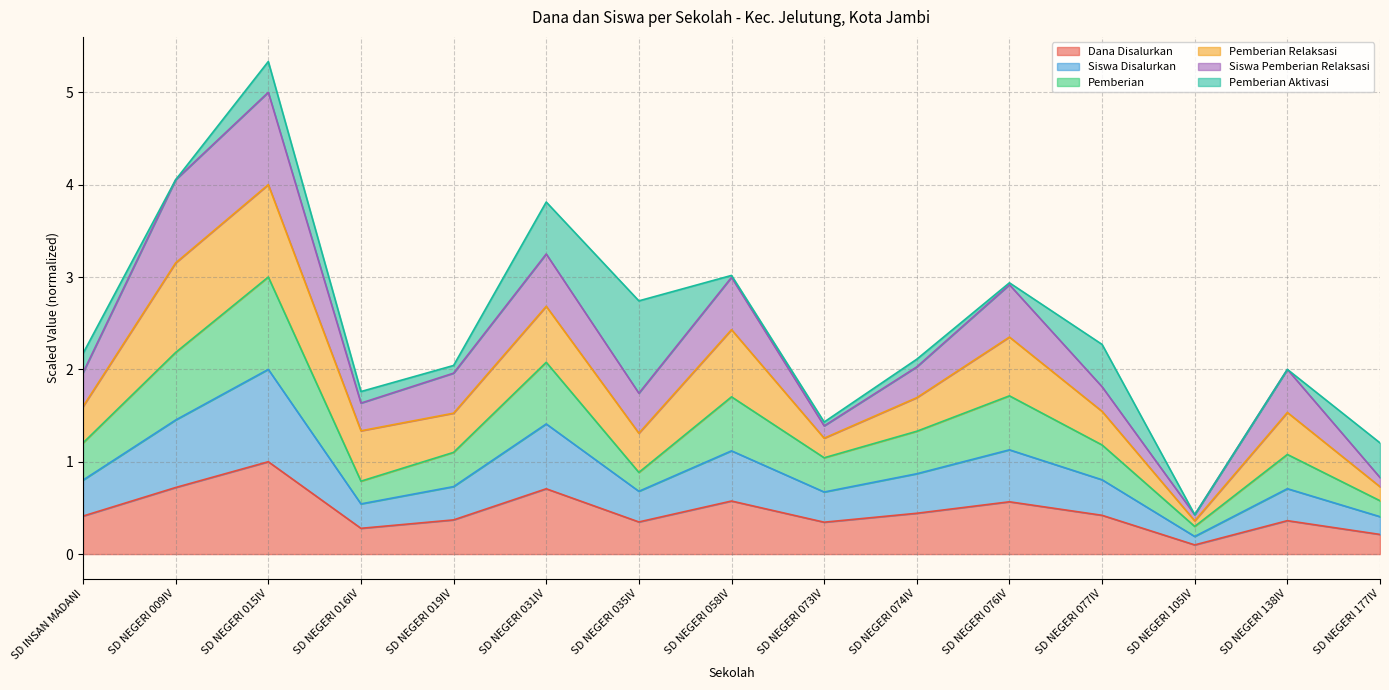

True or false: Pemberian and Siswa Disalurkan intersect in this chart.

False